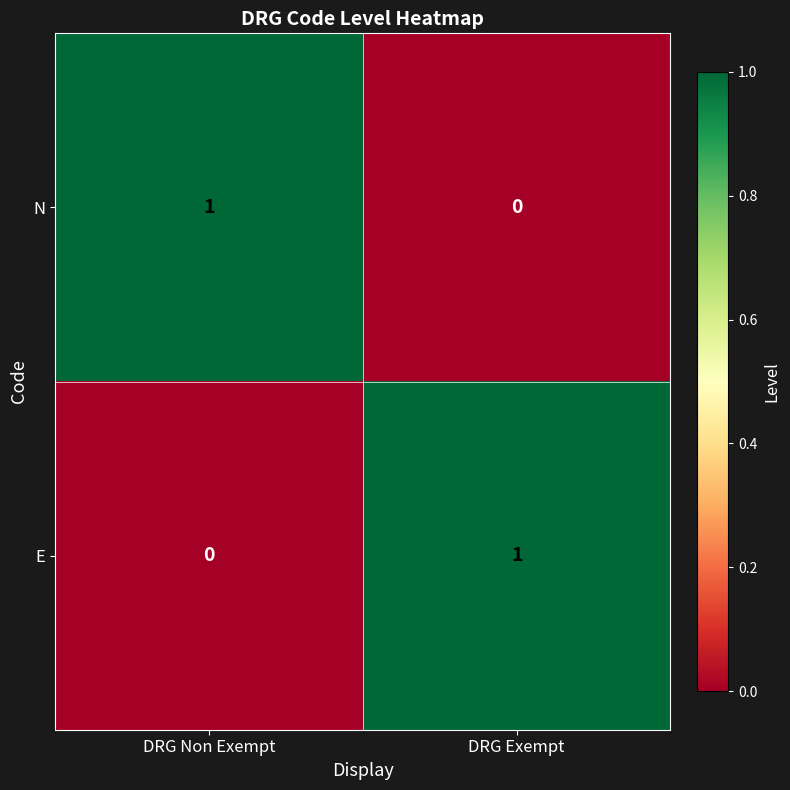

Where is E nearest to the value 0?

DRG Non Exempt